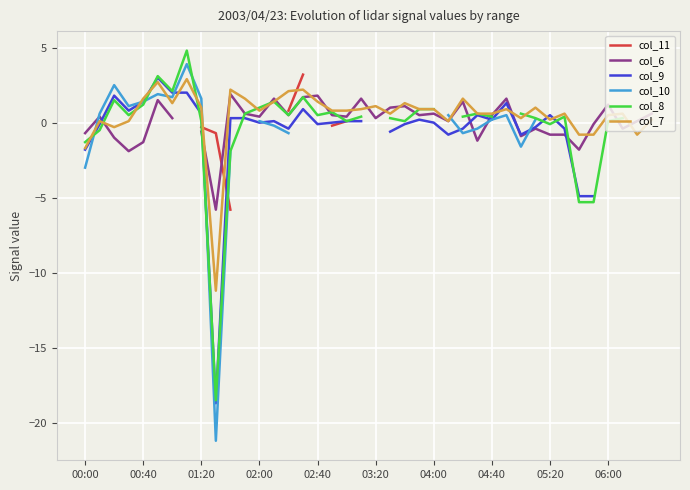

At which label is col_10 closest to -8?

00:00